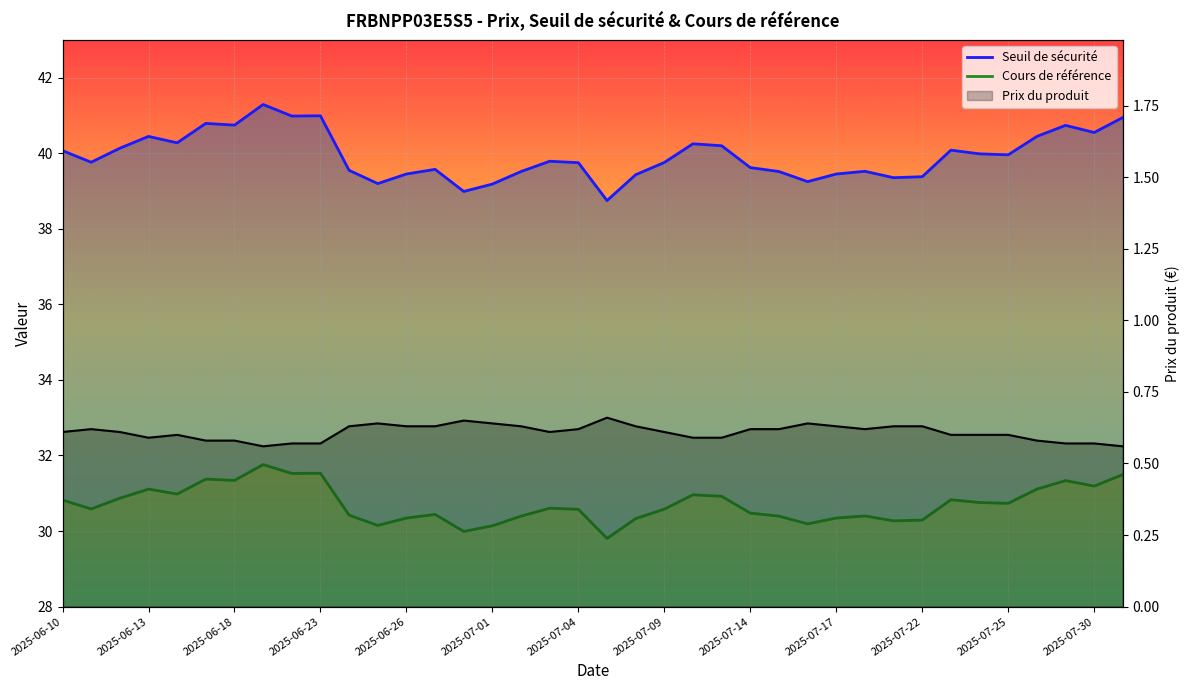

Where is Cours de référence nearest to the value 30?

14